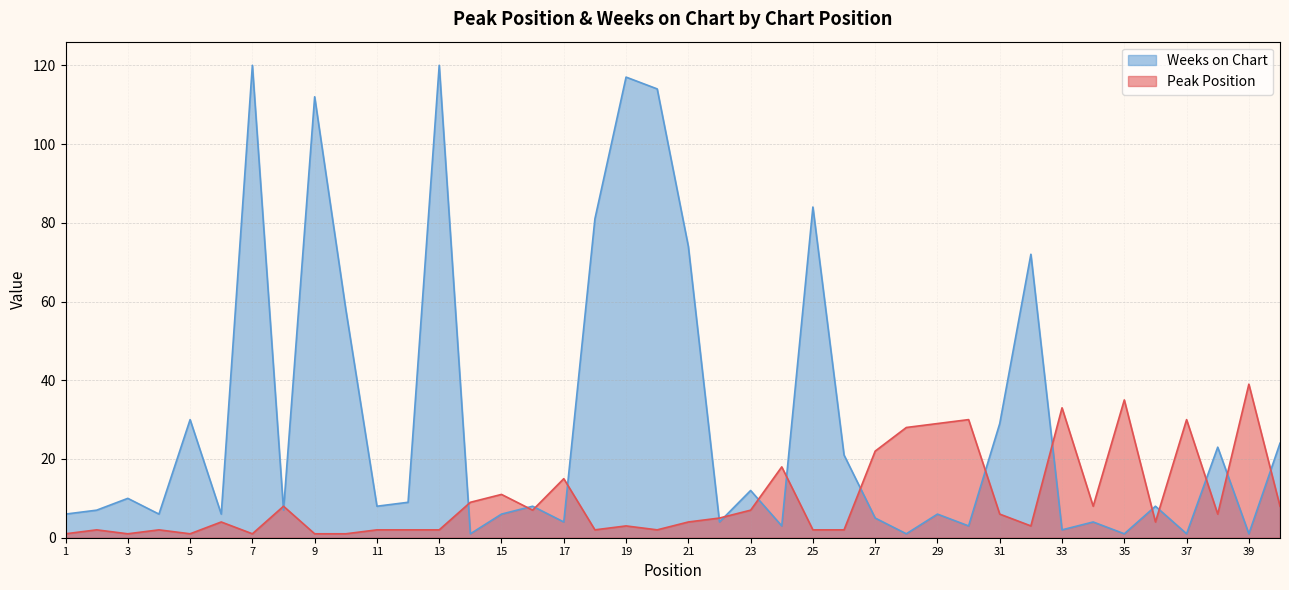

How many data points in Peak Position are above 5?

19